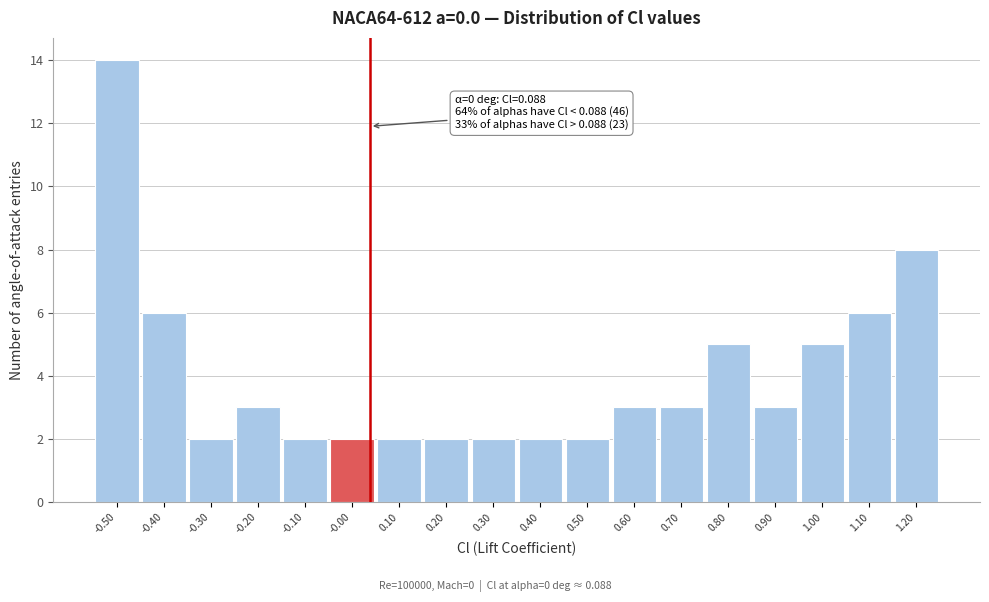

Reading left to right, list all the values displayed in this chart.

-0.50=14	-0.40=6	-0.30=2	-0.20=3	-0.10=2	-0.00=2	0.10=2	0.20=2	0.30=2	0.40=2	0.50=2	0.60=3	0.70=3	0.80=5	0.90=3	1.00=5	1.10=6	1.20=8